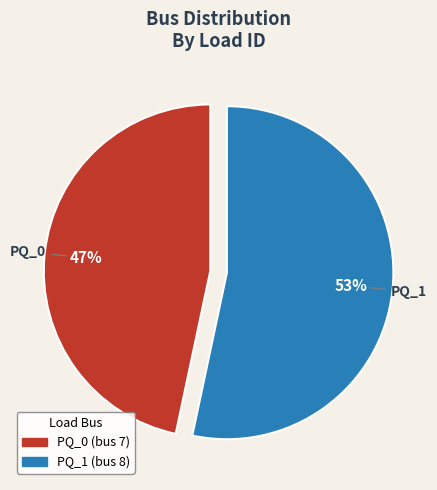

To the nearest percent, what is the combined percentage of PQ_1 and PQ_0?

100%